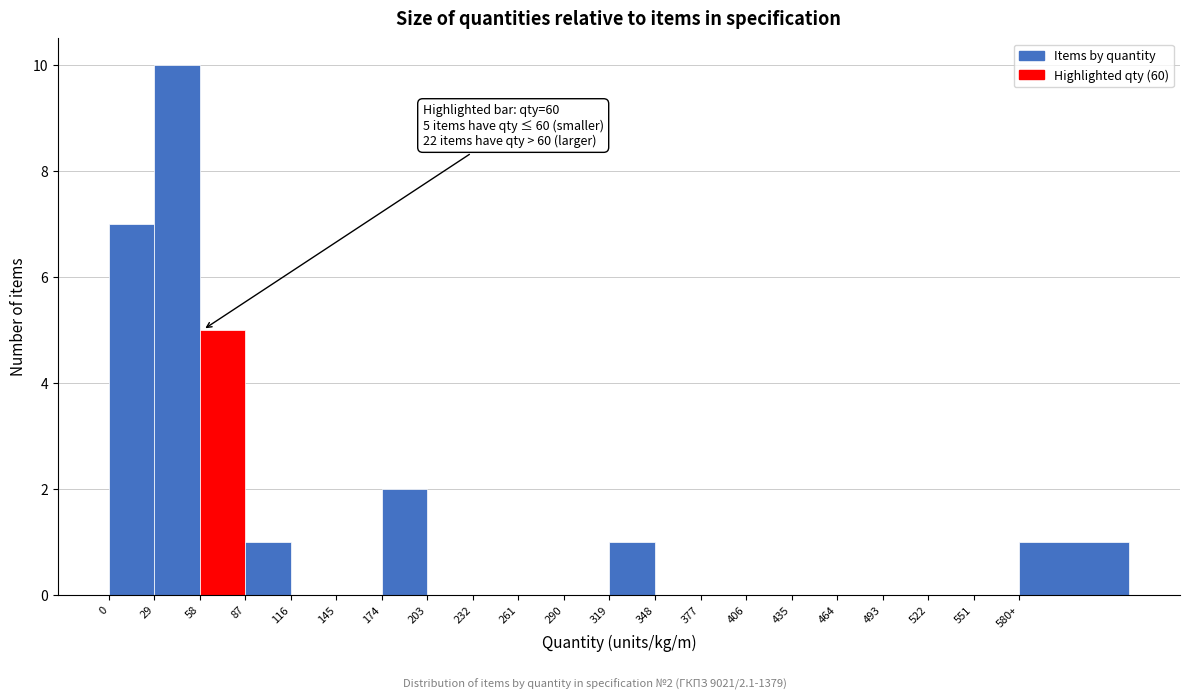

Reading left to right, extract all data points from this chart.

0=7	29=10	58=5	87=1	116=0	145=0	174=2	203=0	232=0	261=0	290=0	319=1	348=0	377=0	406=0	435=0	464=0	493=0	522=0	551=0	580+=1